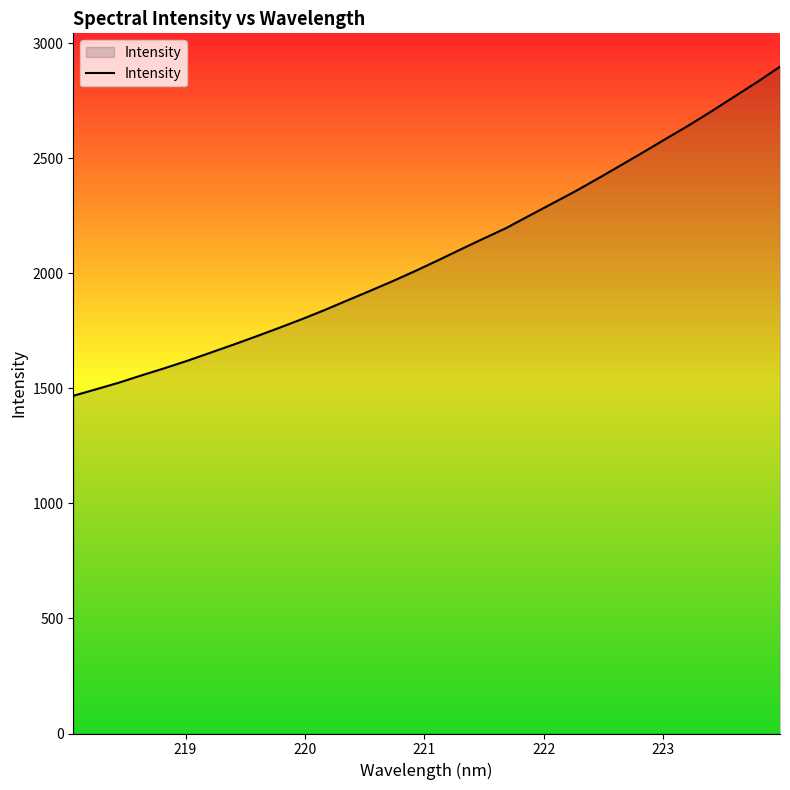

What is the difference between the maximum and second lowest values?

1402.4